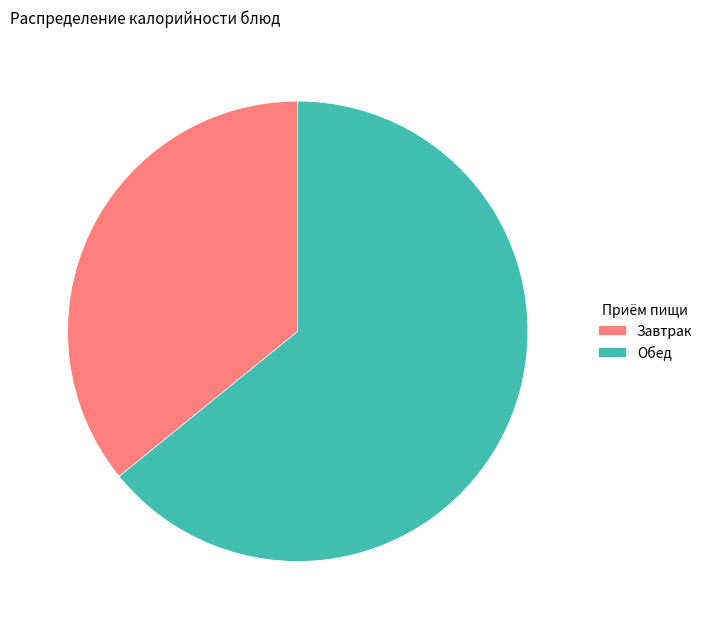

Combined, do Обед and Завтрак account for over 50%?

Yes